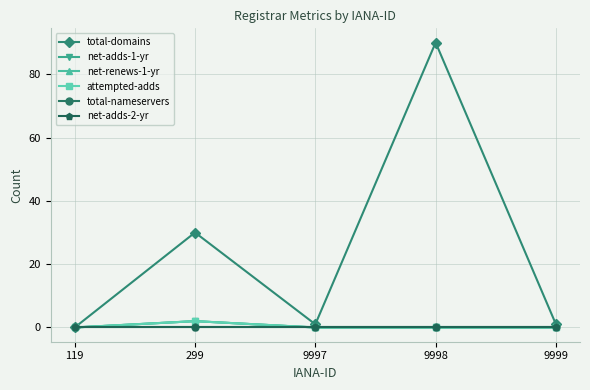

How many lines are shown in the chart?

6